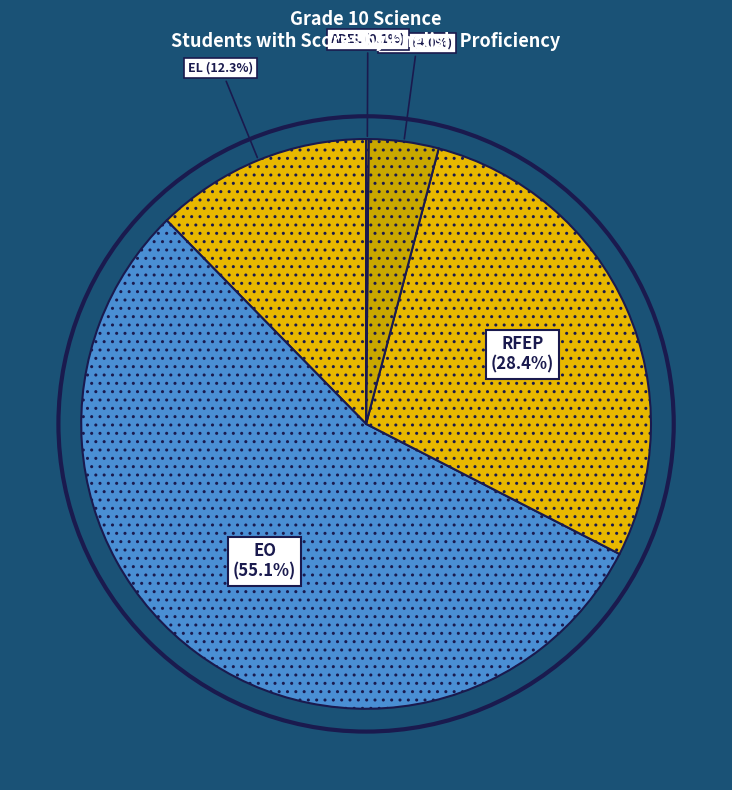

What is the largest slice in the pie chart?

EO